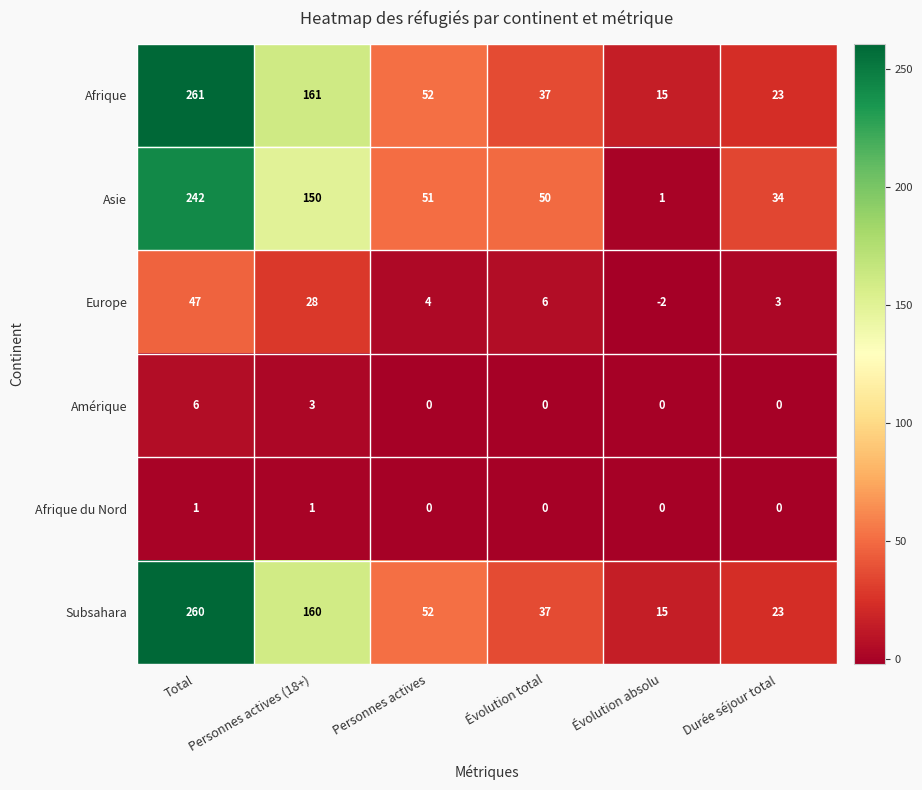

The value of Amérique at Personnes actives is 2. True or false?

False